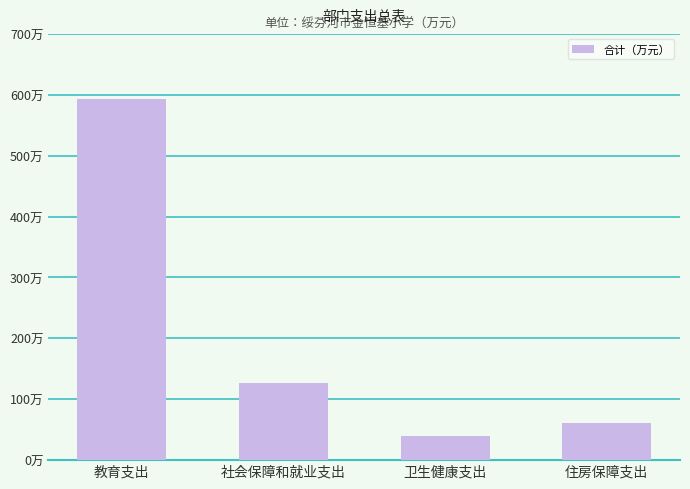

At which label does the data first exceed 127?

教育支出